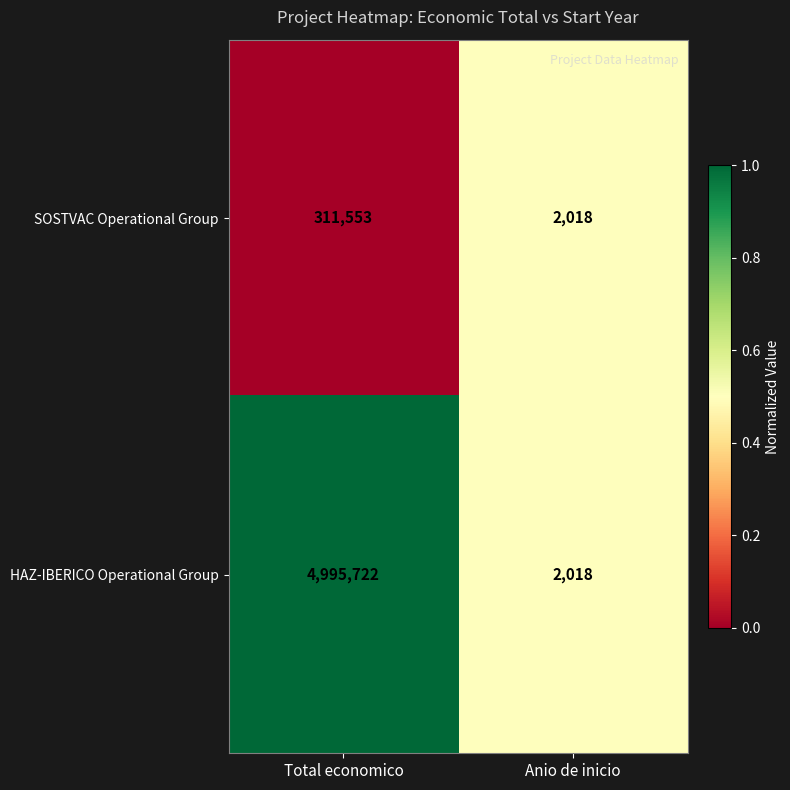

Rank the series by their maximum value, from lowest to highest.

SOSTVAC Operational Group, HAZ-IBERICO Operational Group